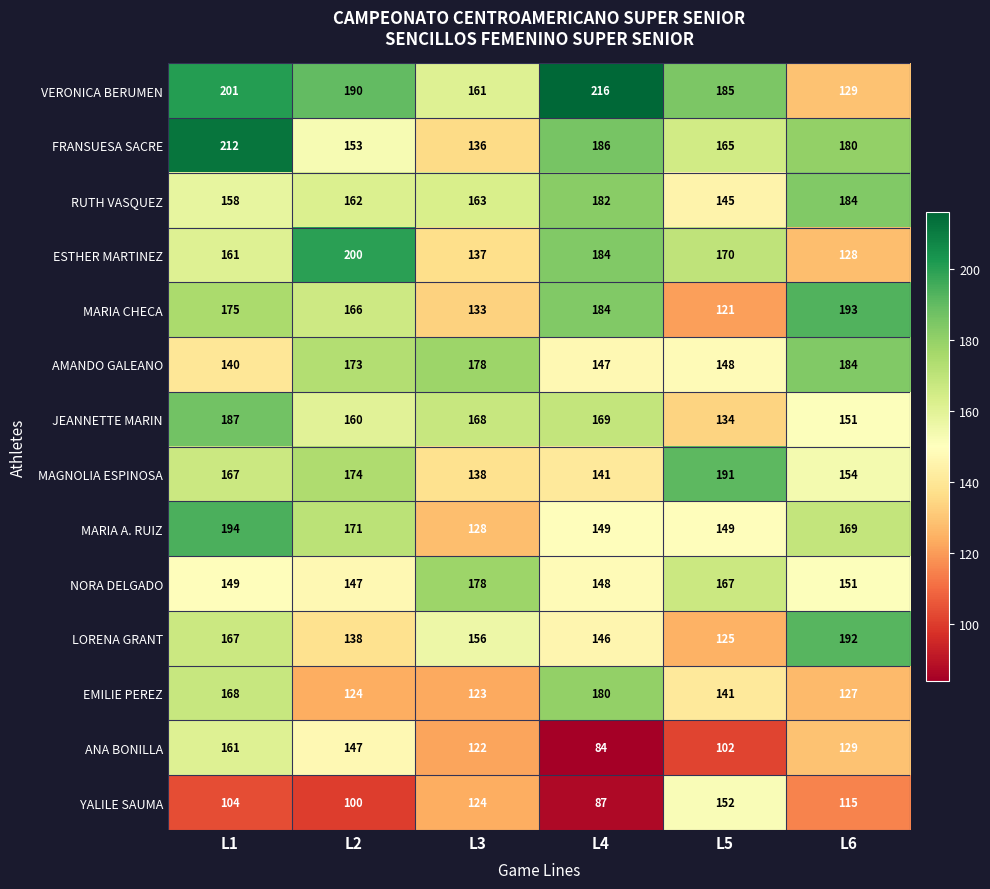

What is the minimum value shown in the chart?

84